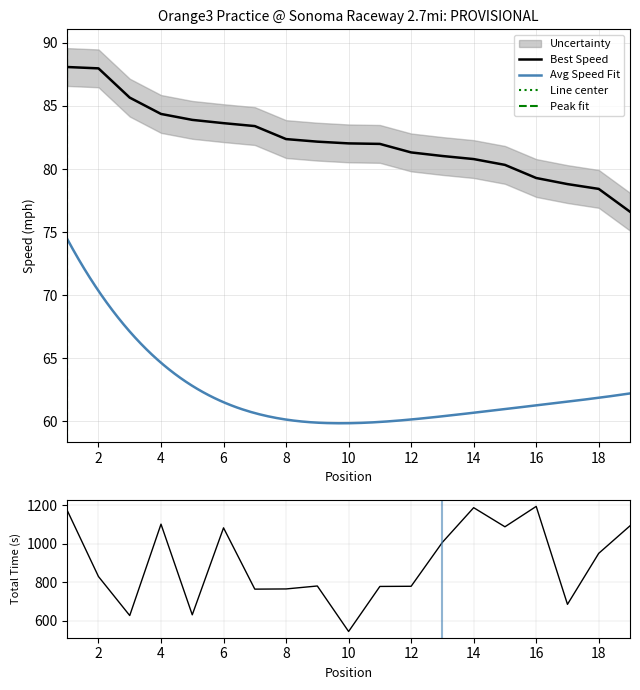

What is the sum of all Total Time values?

17073.3